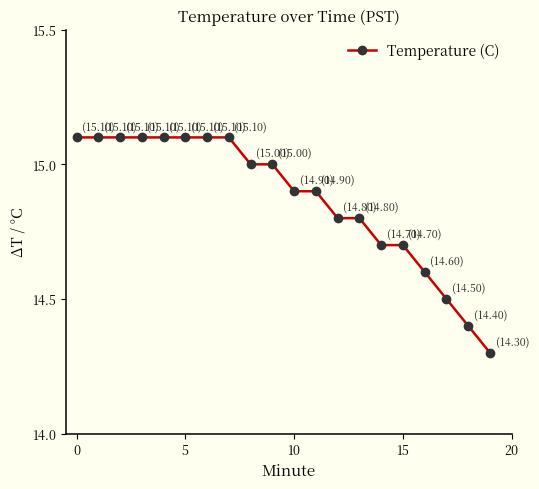

What is the sum of all values?

297.4